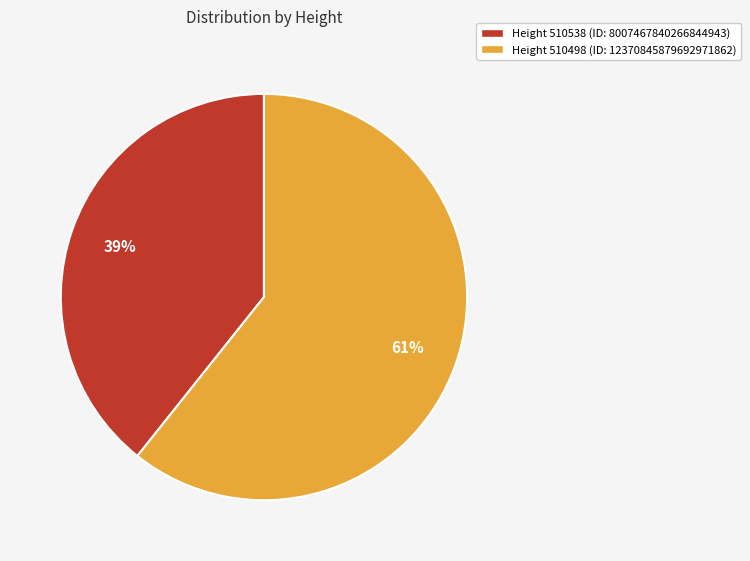

To the nearest percent, what is the average slice percentage?

50%